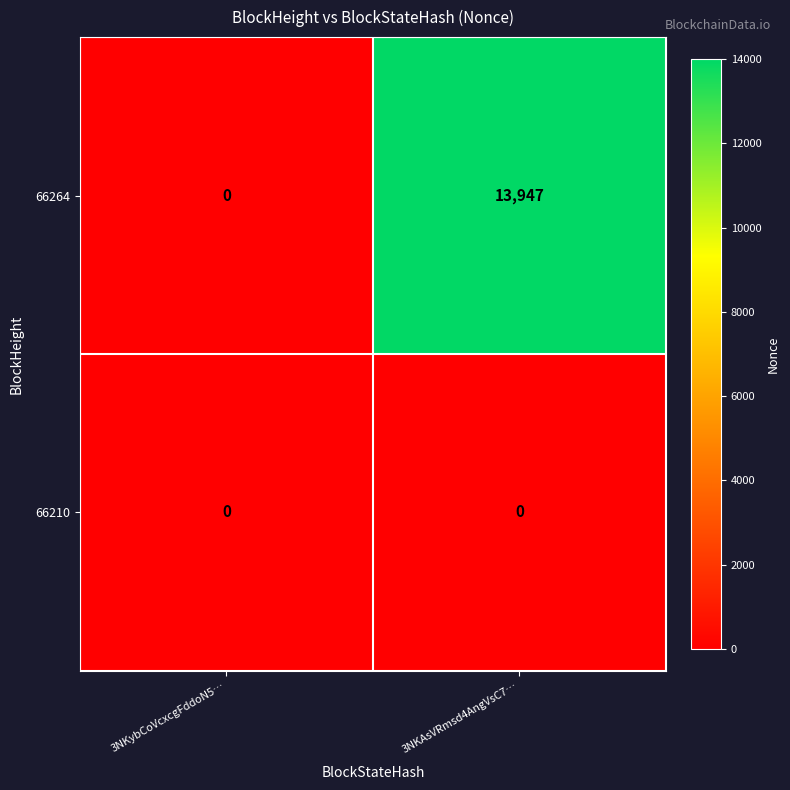

At which category does the chart reach its peak across all series?

3NKAsVRmsd4AngVsC7…